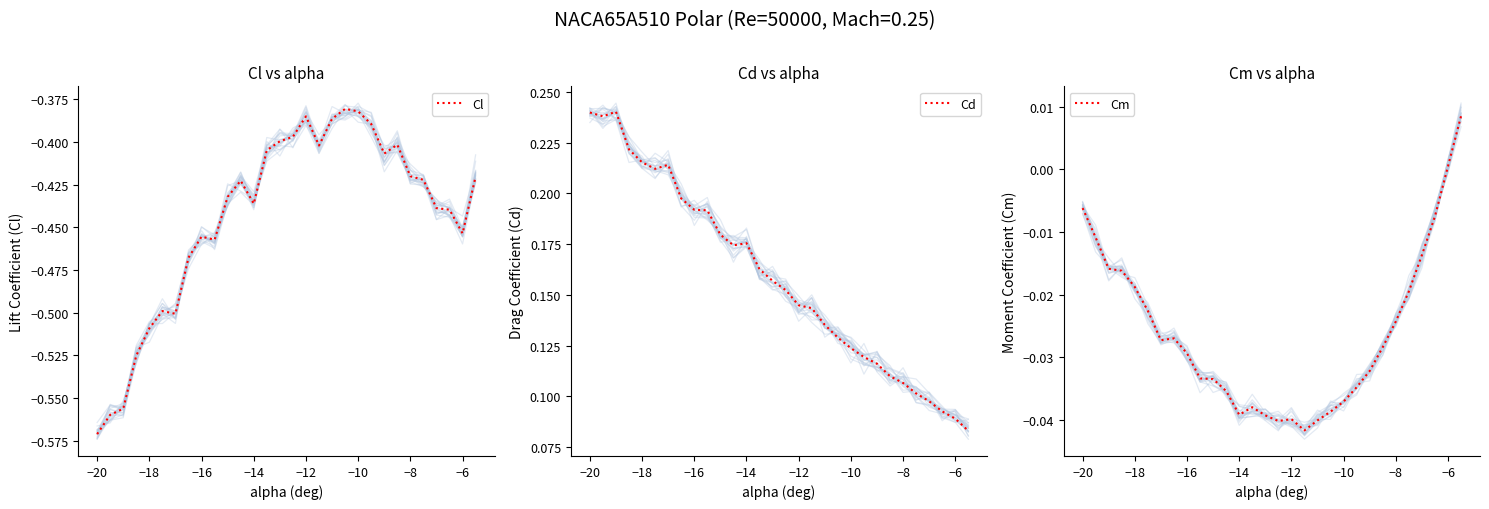

How many lines are shown in the chart?

3